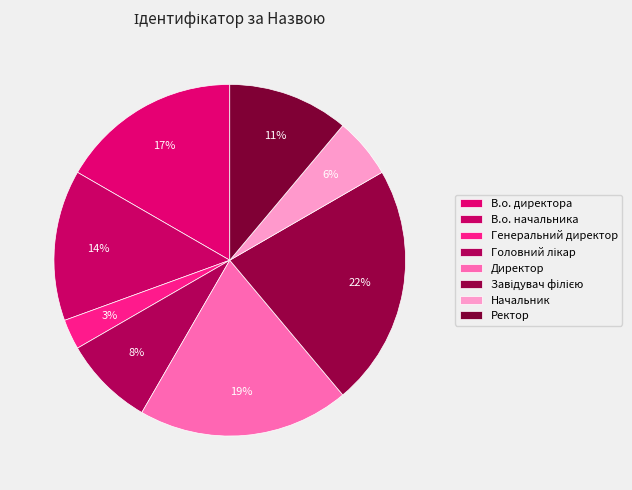

Rank the categories by value from lowest to highest.

Генеральний директор, Начальник, Головний лікар, Ректор, В.о. начальника, В.о. директора, Директор, Завідувач філією